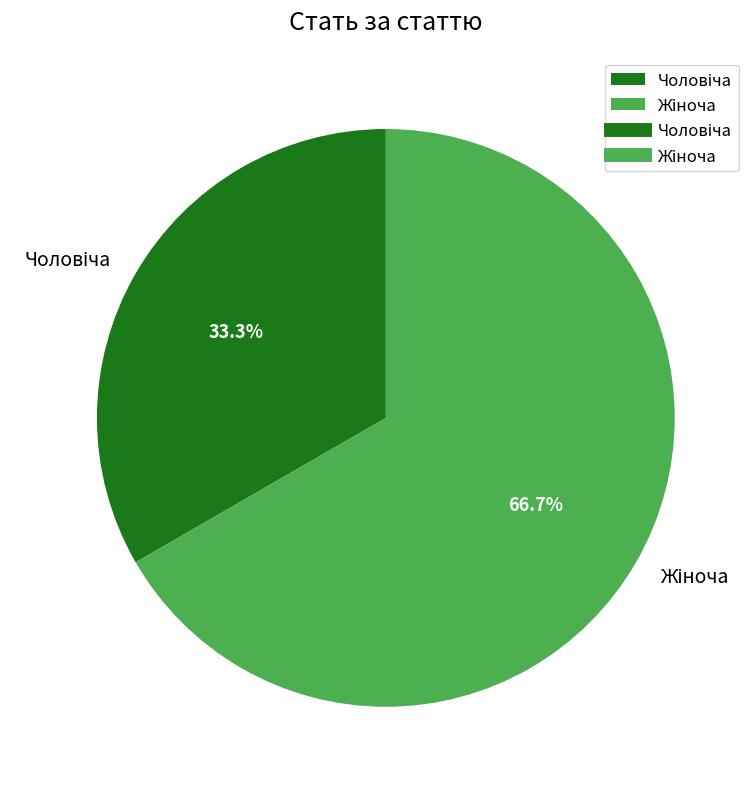

Is there a majority slice in this chart?

Yes